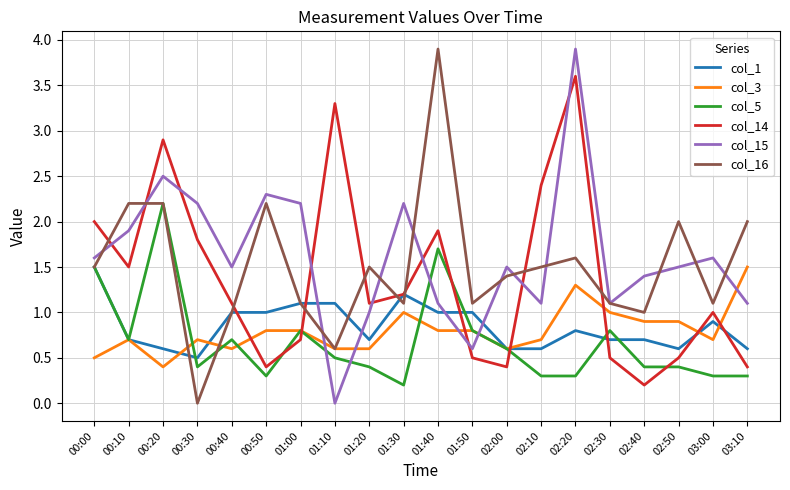

At which category does col_1 reach its first local valley?

00:30